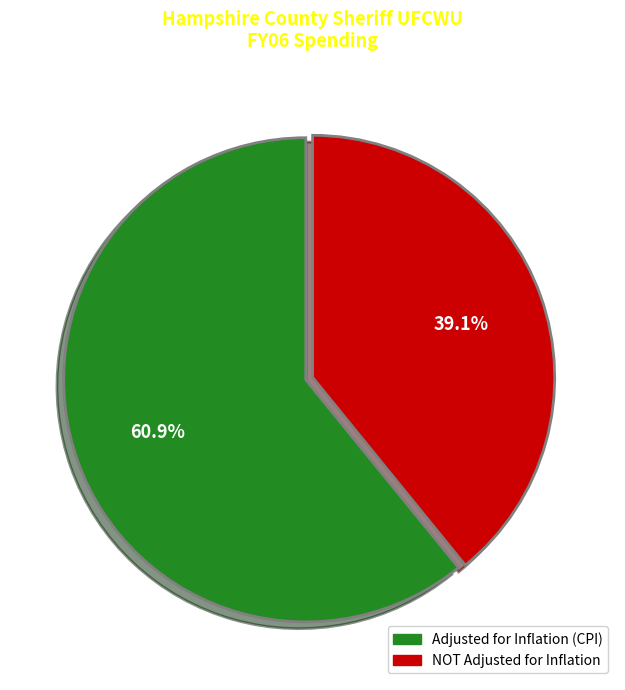

Which category has the biggest portion of the pie?

Adjusted for Inflation (CPI)